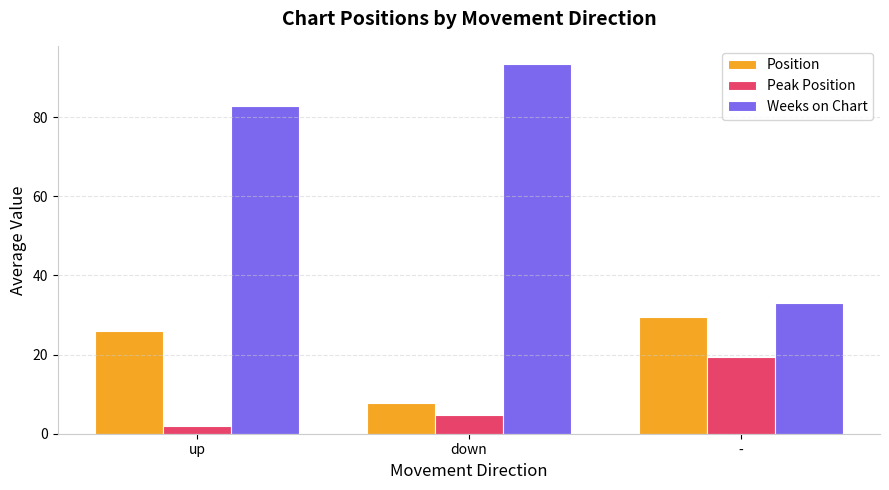

Are the bars grouped side by side (vs. stacked)?

Yes